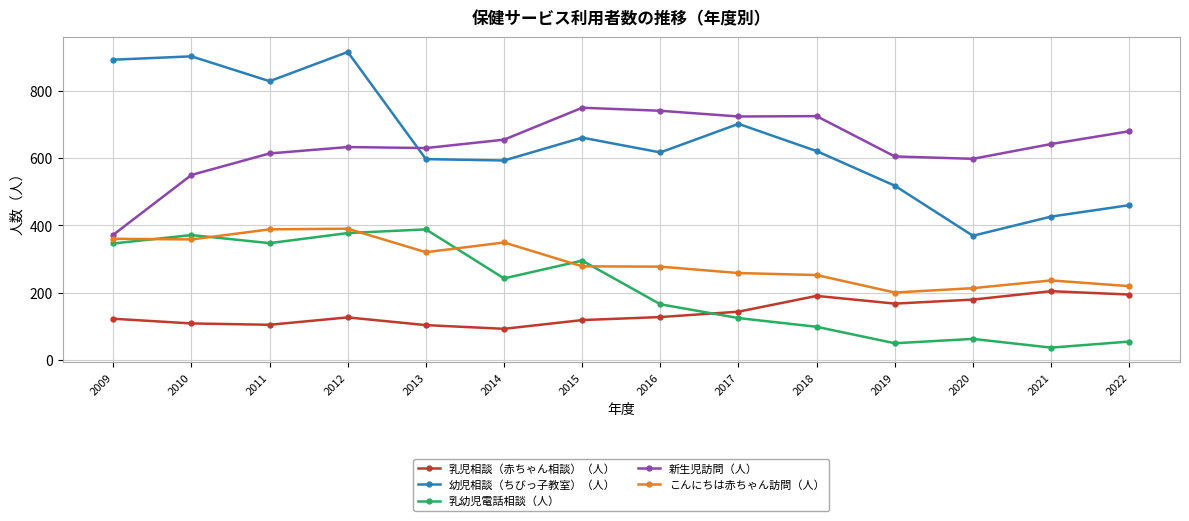

What is the difference between the 新生児訪問（人） values at 2013 and 2016?

111